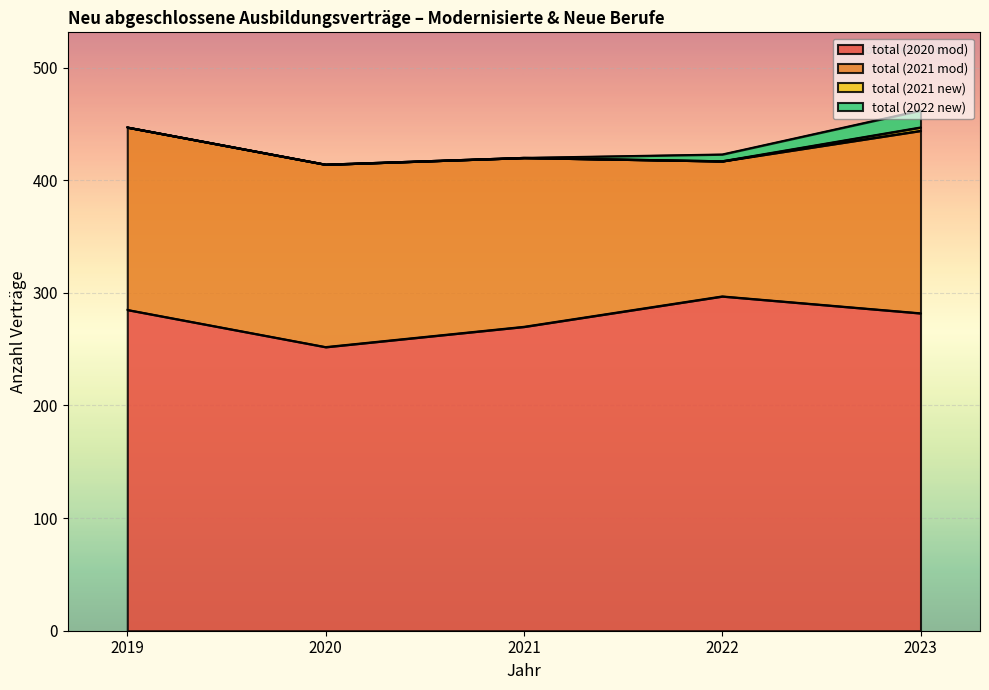

True or false: total (2022 new) and total (2021 new) cross at least once.

False